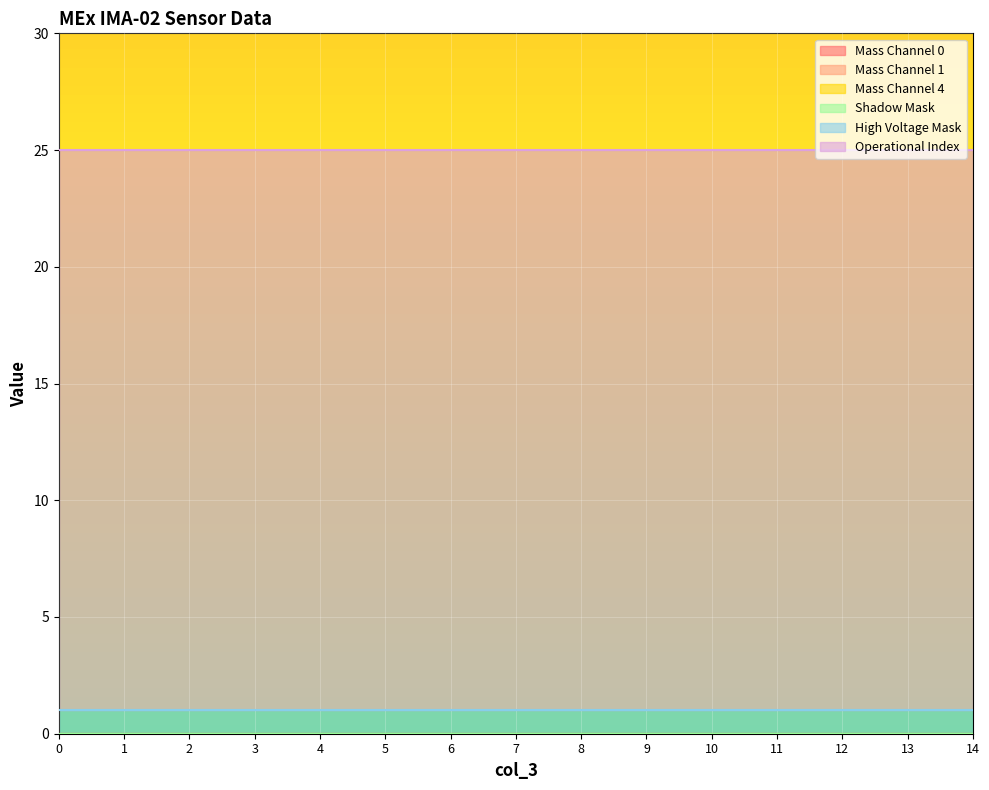

List the series in order of their peak value, lowest first.

Mass Channel 0, Mass Channel 1, Mass Channel 4, Shadow Mask, High Voltage Mask, Operational Index